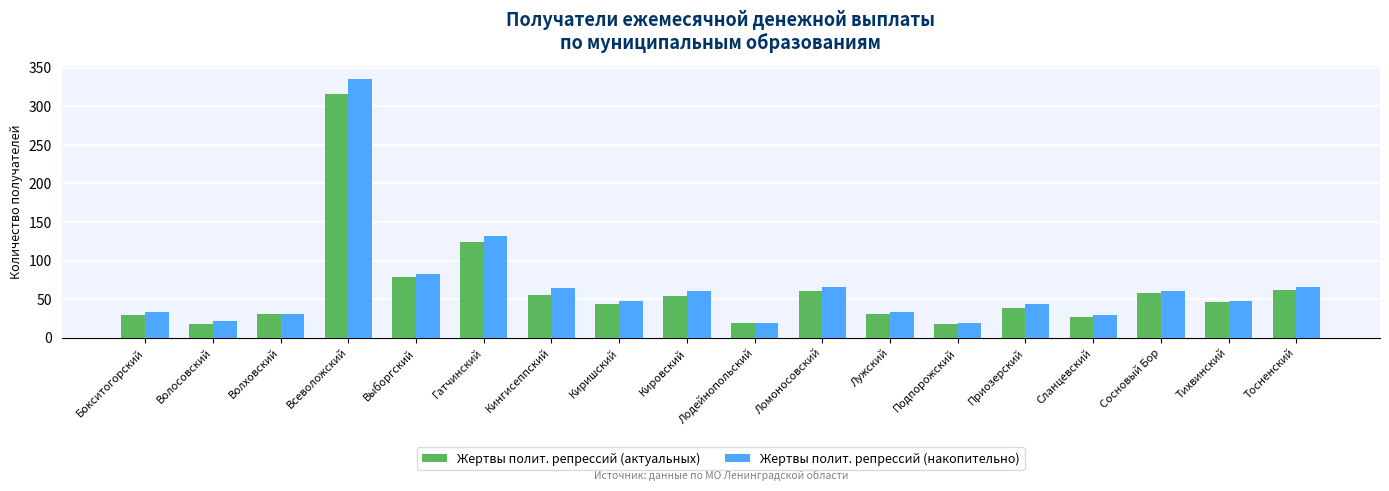

Read the Жертвы полит. репрессий (актуальных) value at Сланцевский, to the nearest 5.

25